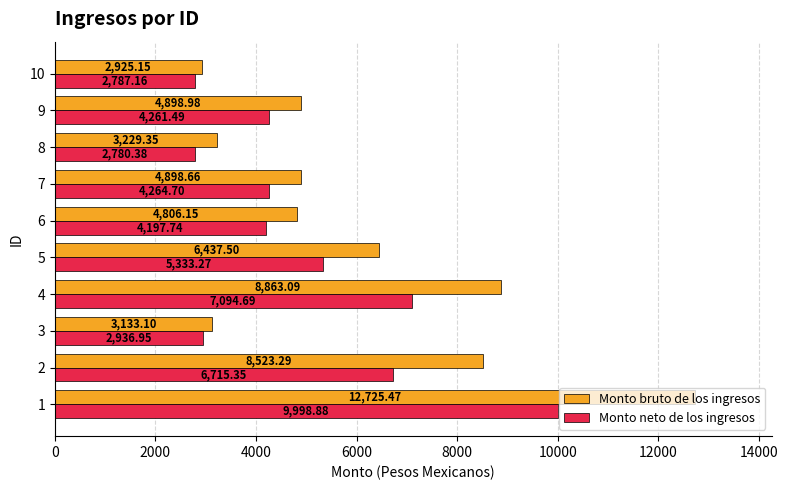

Rank the series by their maximum value, from lowest to highest.

Monto neto de los ingresos, Monto bruto de los ingresos